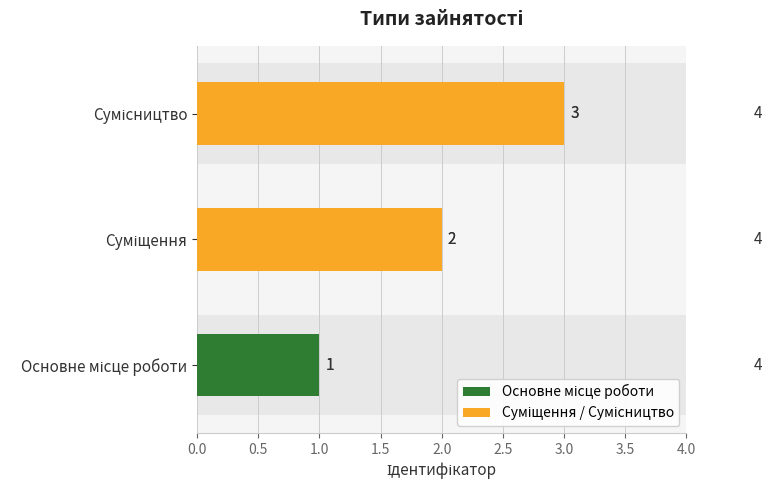

The chart shows a value of 3 at Суміщення. True or false?

False